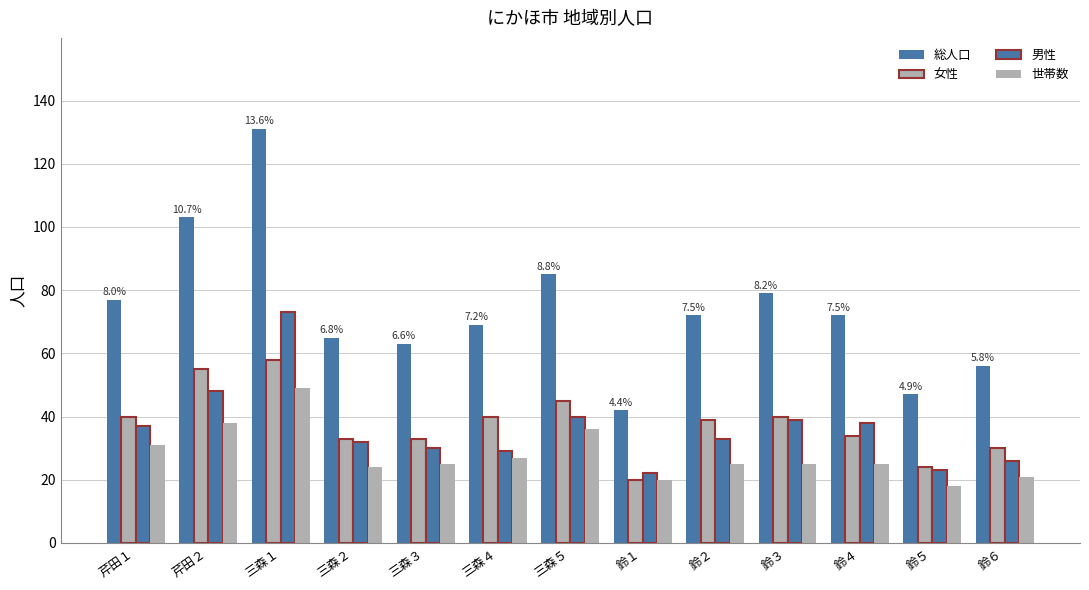

Count the number of data series in this chart.

4